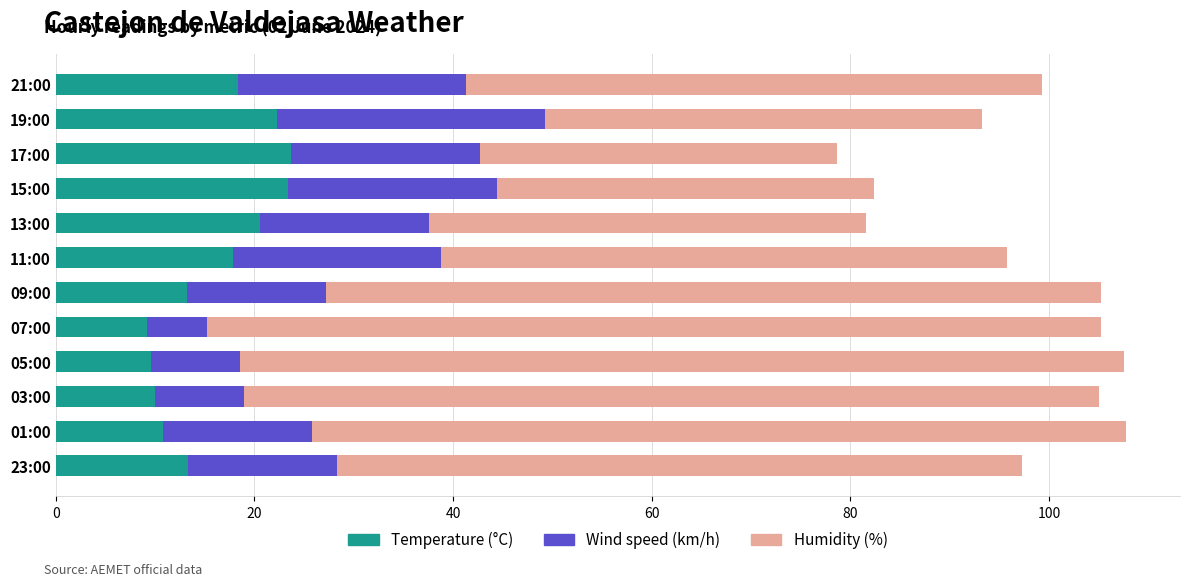

What is the total value across all series at 05:00?

107.6